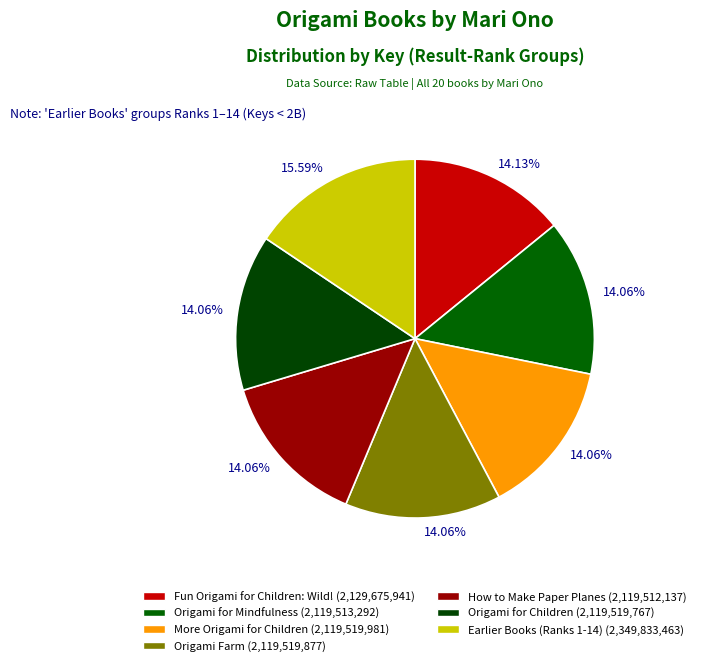

Does Origami Pets account for over 50% of the chart?

No